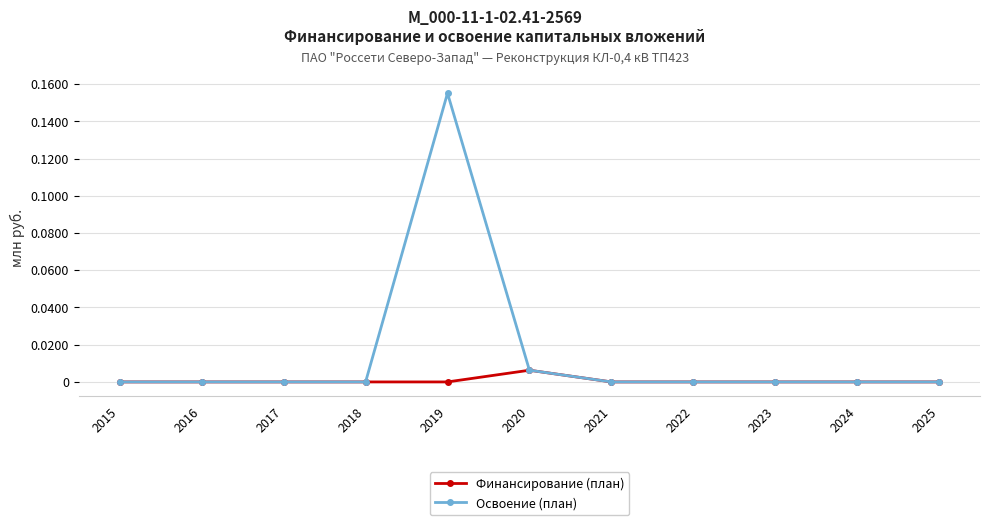

Which label corresponds to the largest value in the chart?

2019